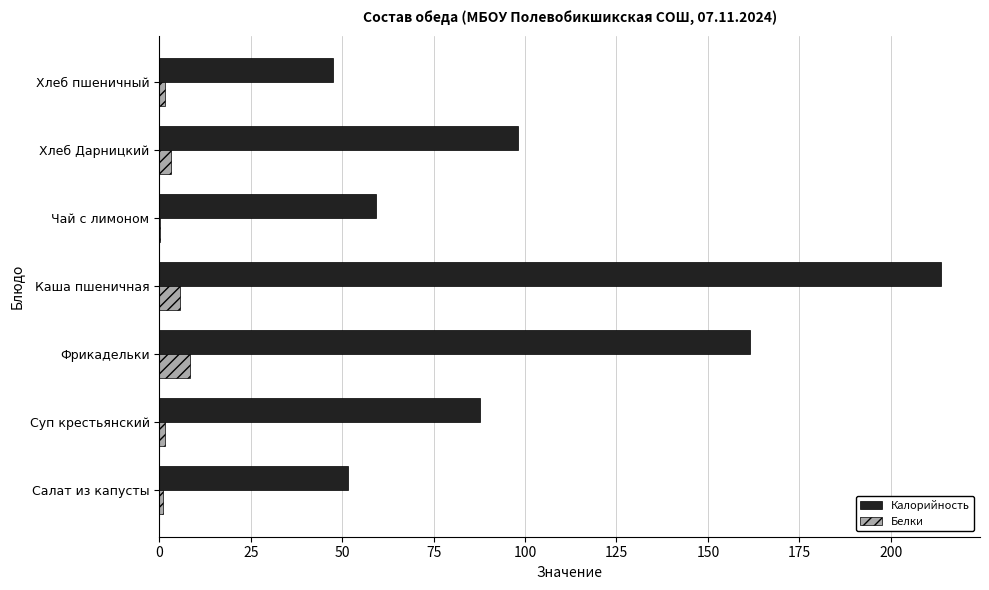

True or false: Калорийность has a value of 374.7 at Каша пшеничная.

False